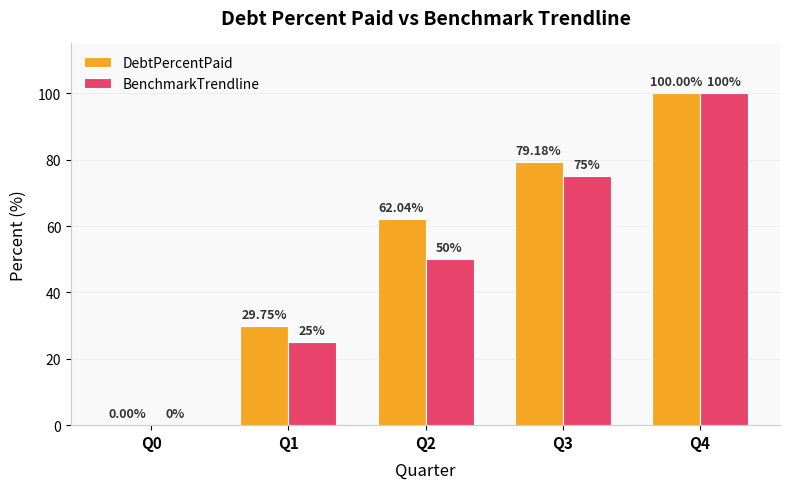

What is the sum of the BenchmarkTrendline values at Q1 and Q2?

75.0